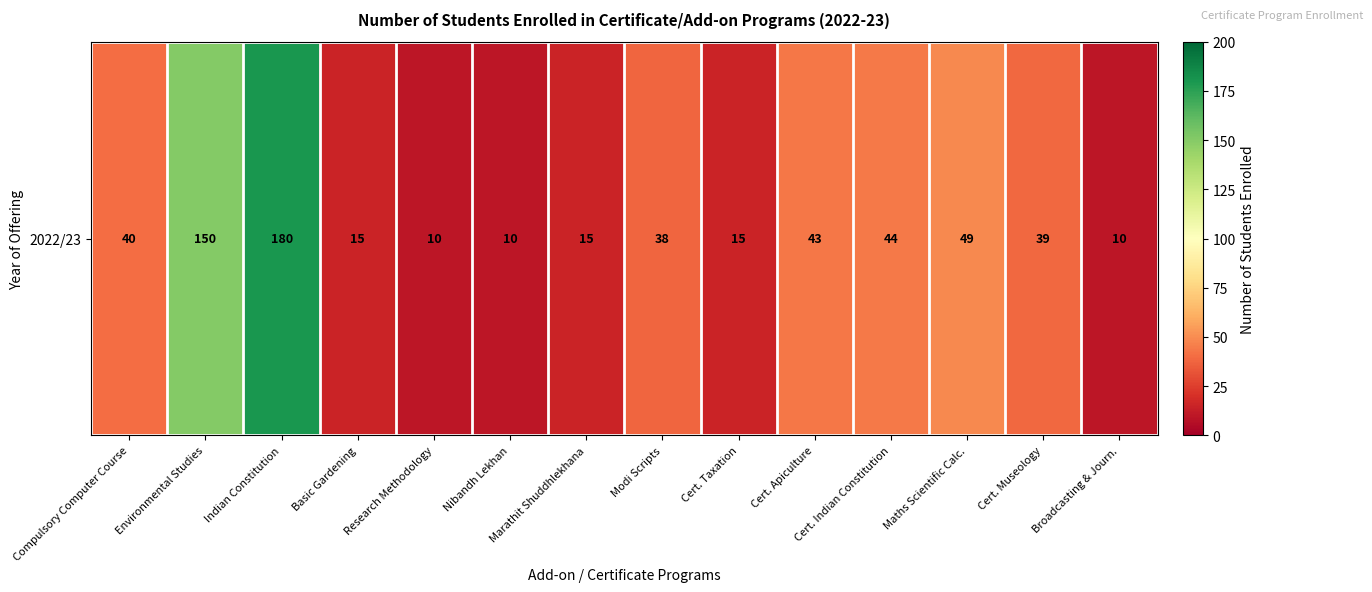

Which category has the highest value across all series?

Indian Constitution